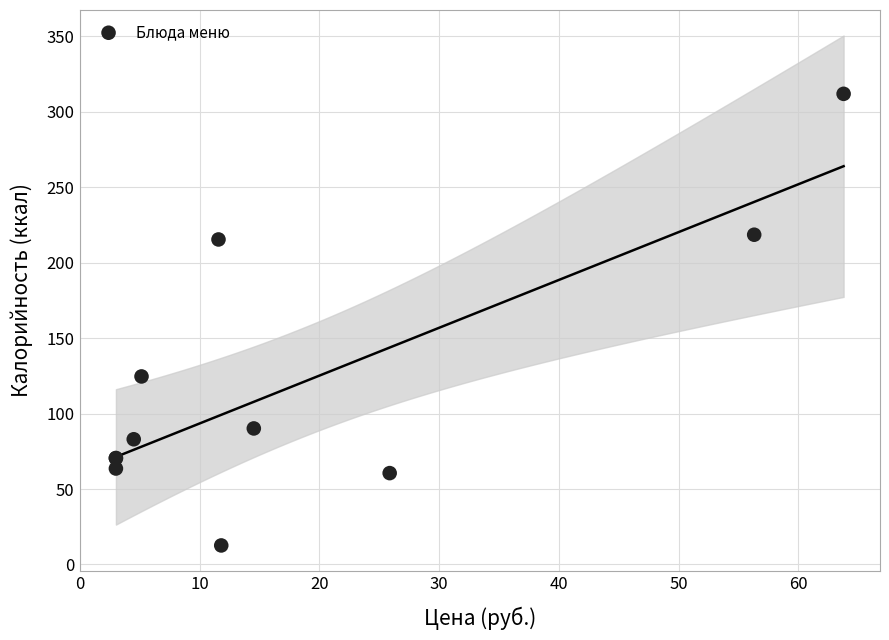

What Y value in the scatter plot is closest to 162?

124.6